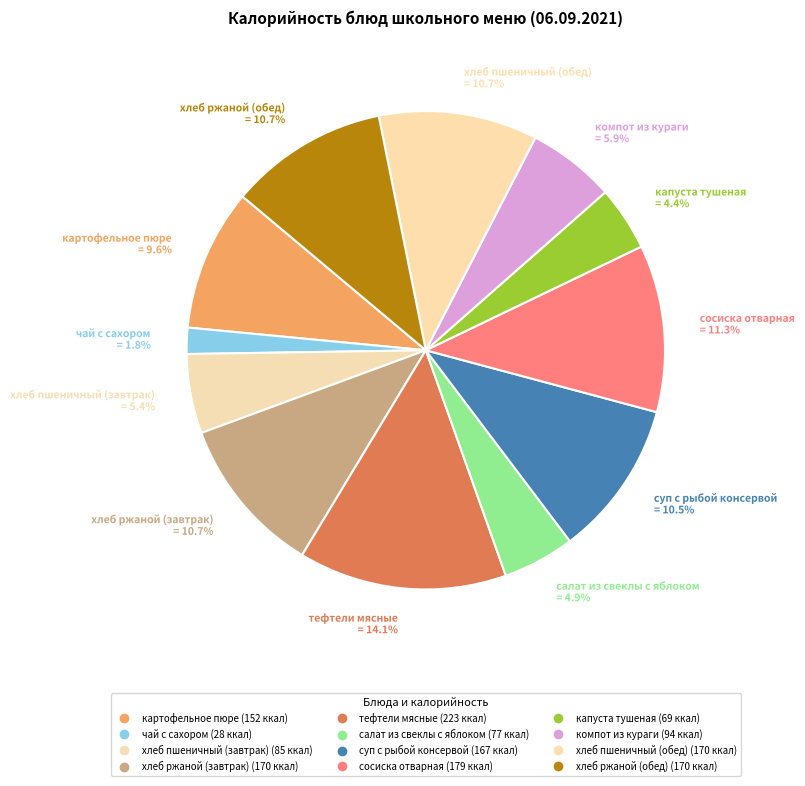

Approximately how many times larger is the value at сосиска отварная compared to салат из свеклы с яблоком?

2.3